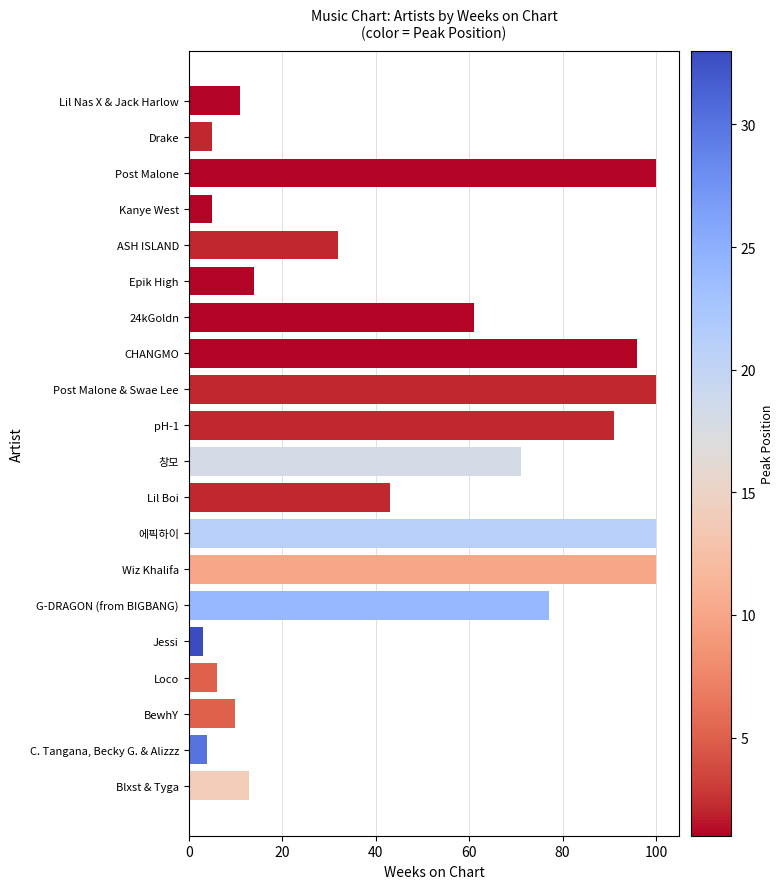

Does the chart contain any negative values?

No